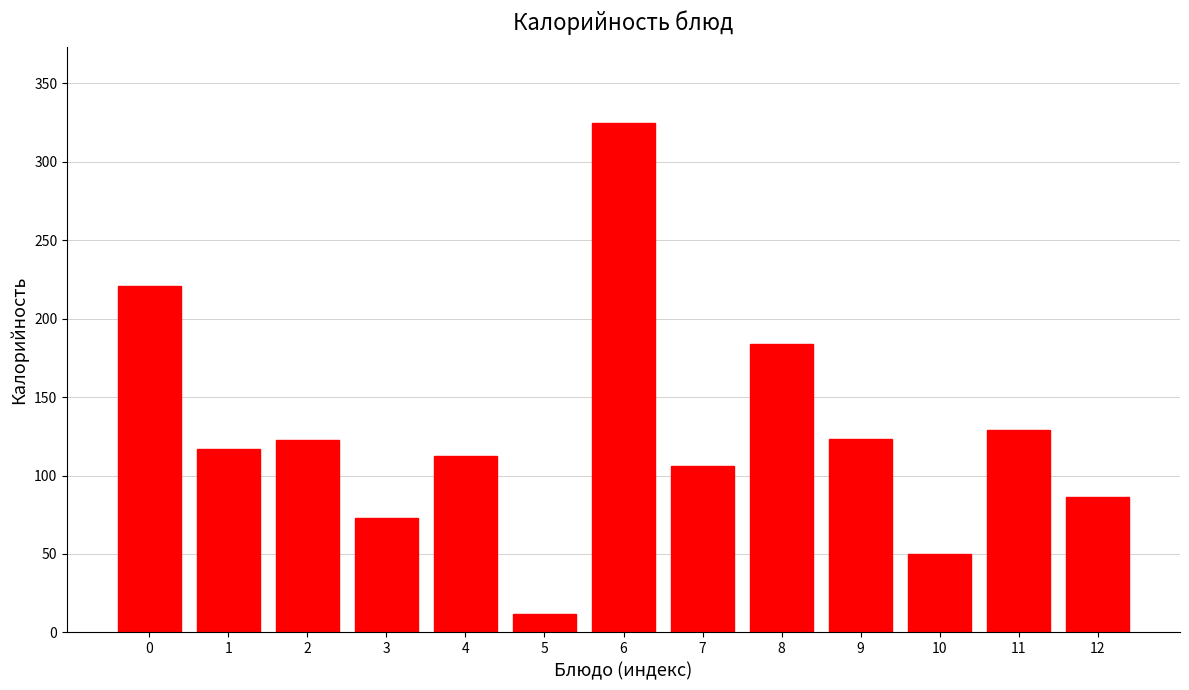

What is the value of the 6th bar from the left?

11.5